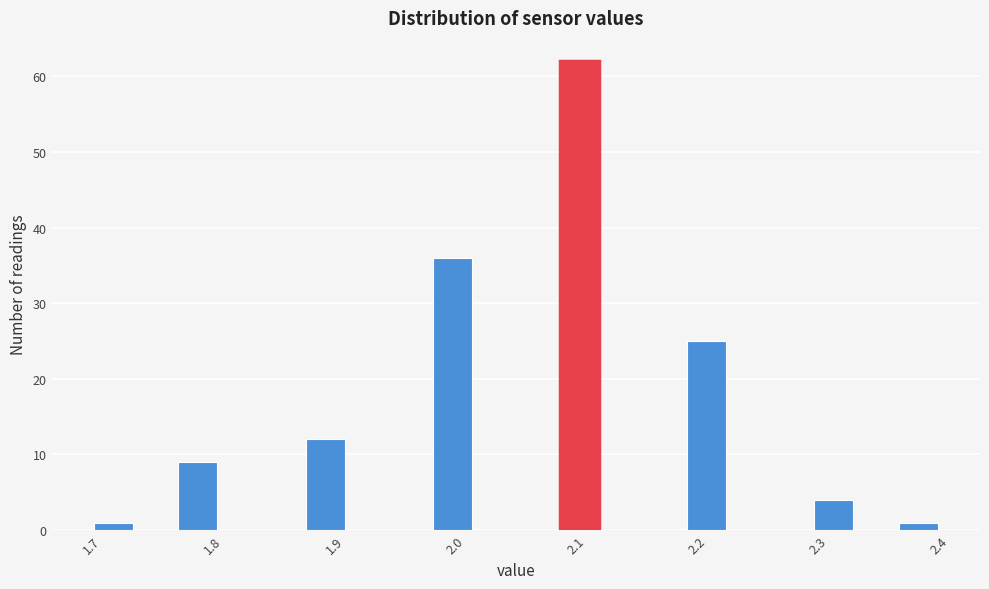

Read against the x-axis, roughly where is the centre of the tallest bar?

2.10